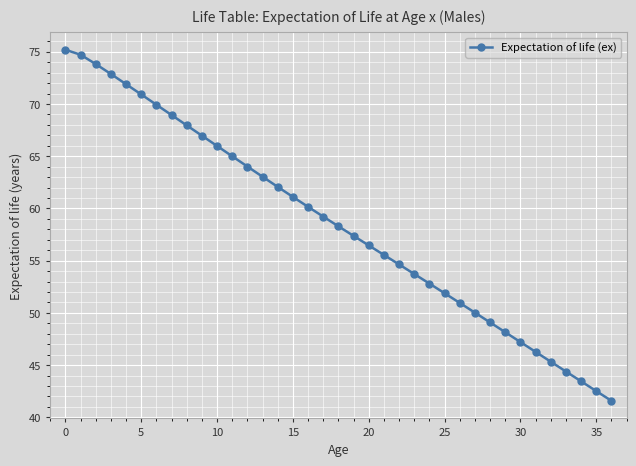

What is the value of the 4th point from the left?

72.9